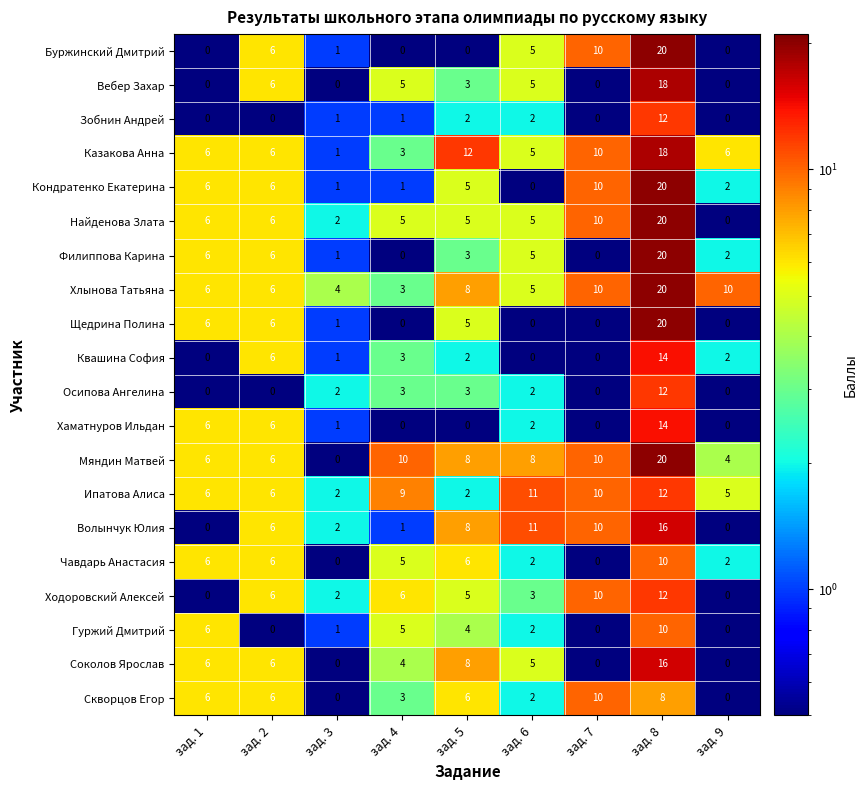

Read the Мяндин Матвей value at зад. 1, to the nearest 5.

5